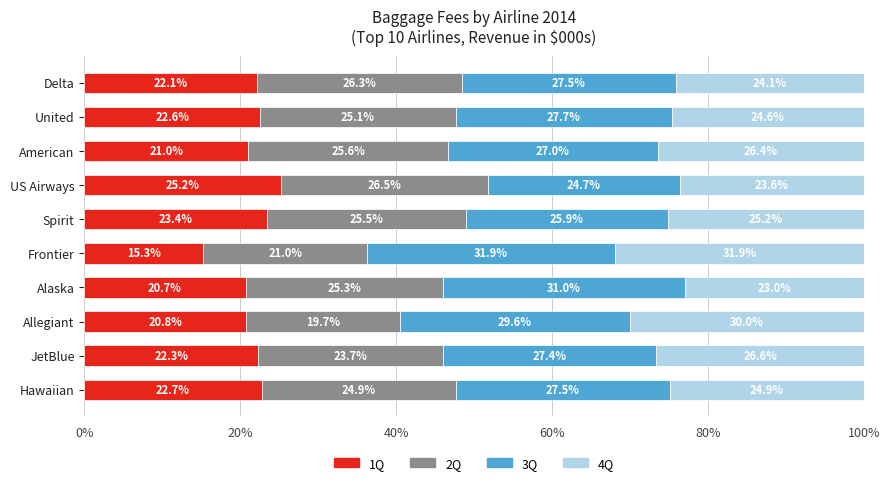

At which label does 1Q reach its minimum?

Frontier